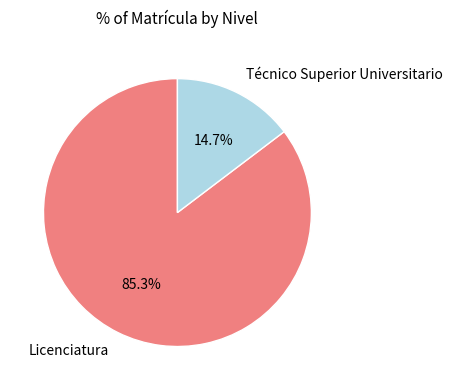

Is there a majority slice in this chart?

Yes